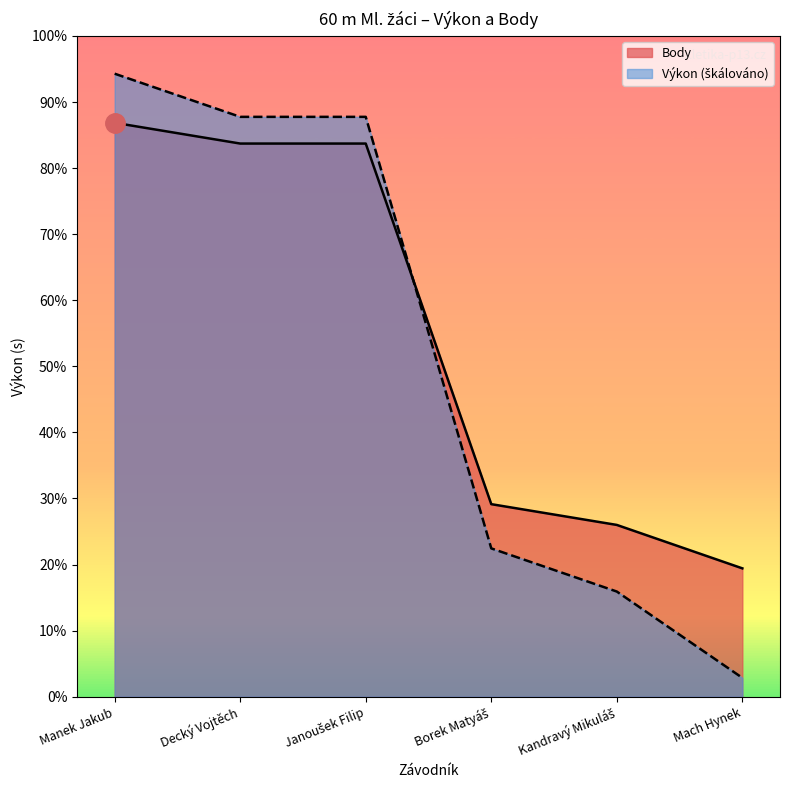

True or false: Body has a value of 293.0 at Janoušek Filip.

True